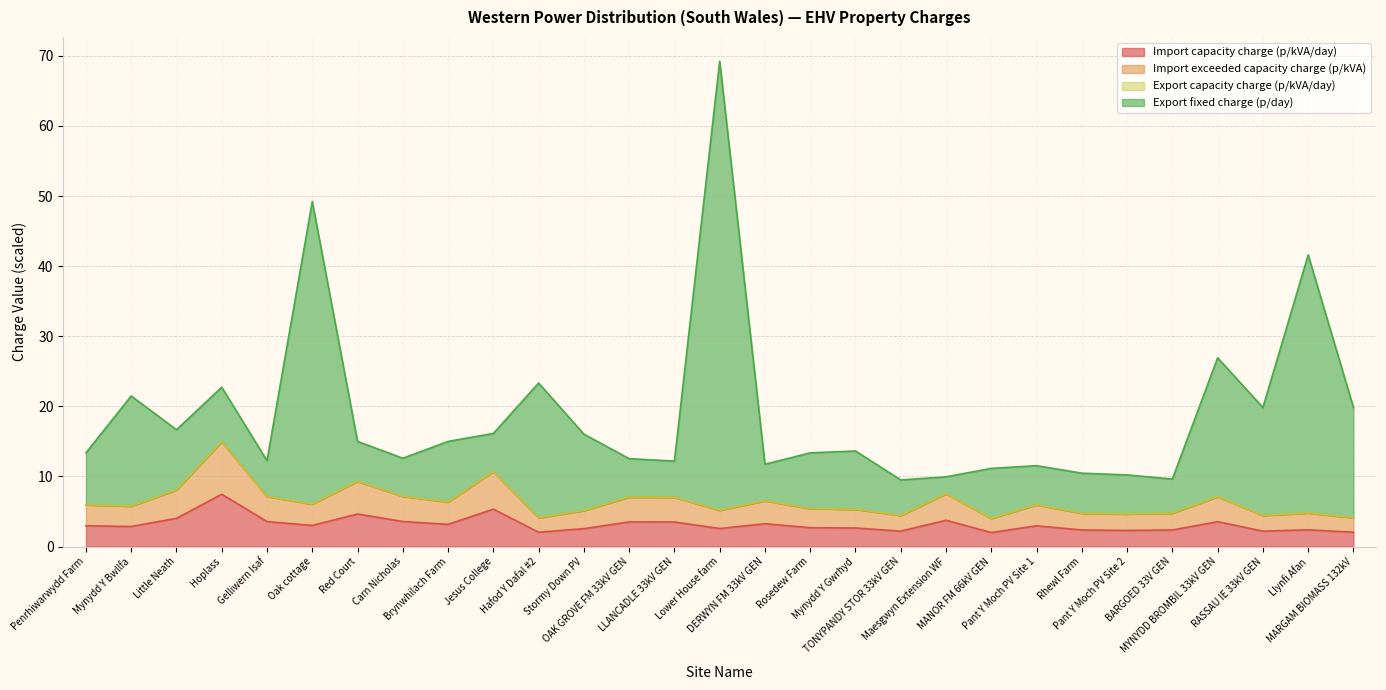

Which category has the lowest value across all series?

MANOR FM 66kV GEN